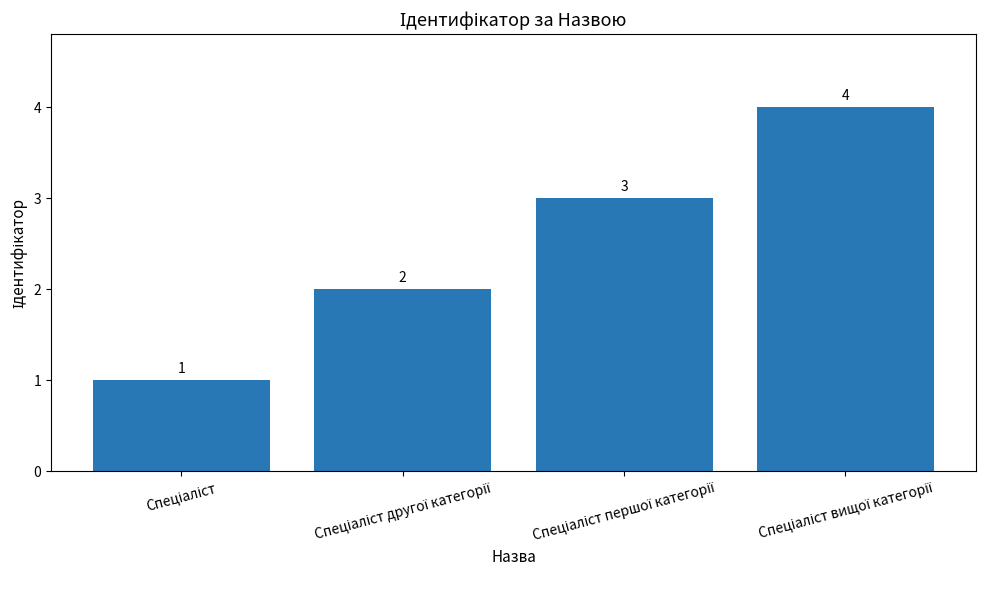

What is the difference between the maximum and minimum values?

3